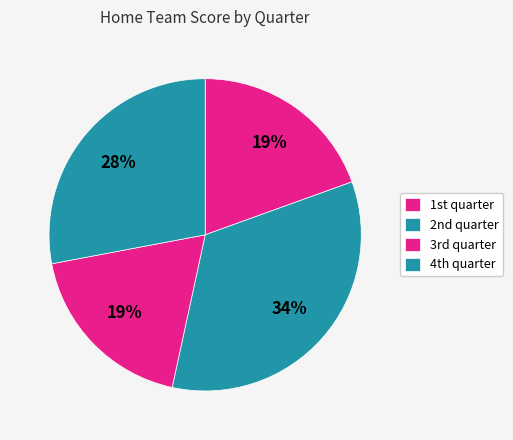

How many segments does this pie chart have?

4